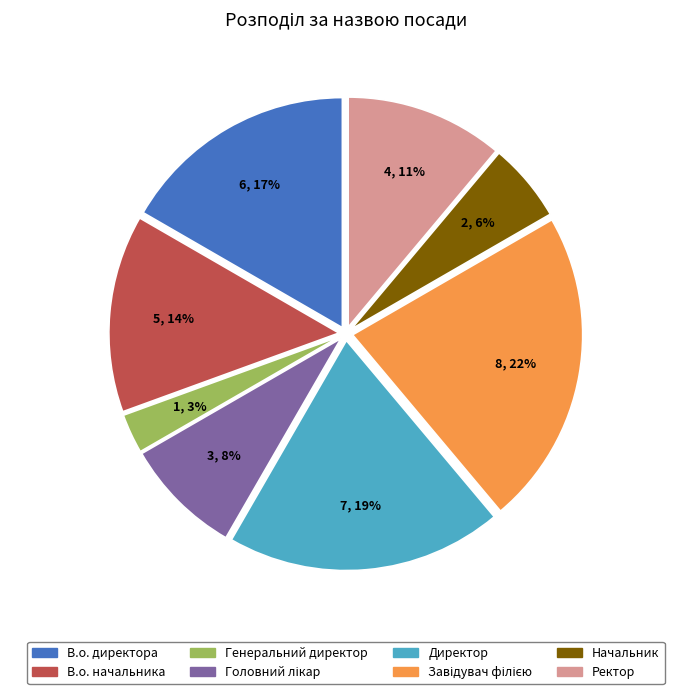

Do Директор and В.о. директора together represent more than half of the pie?

No